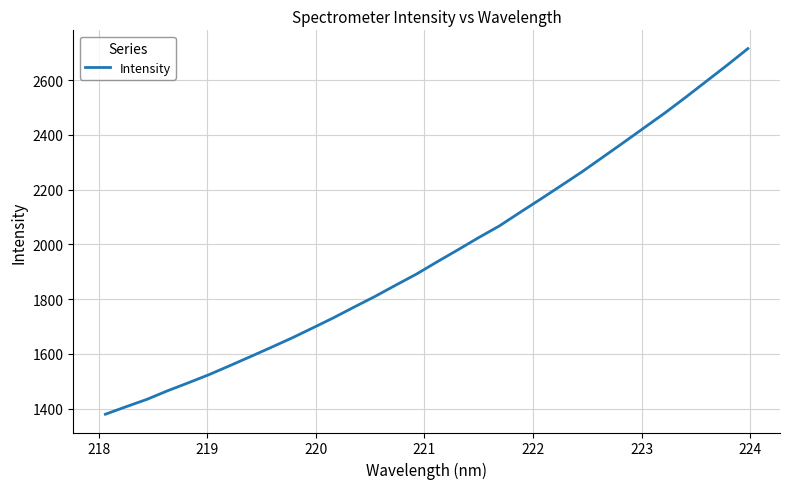

What is the difference between the maximum and minimum values?

1335.0